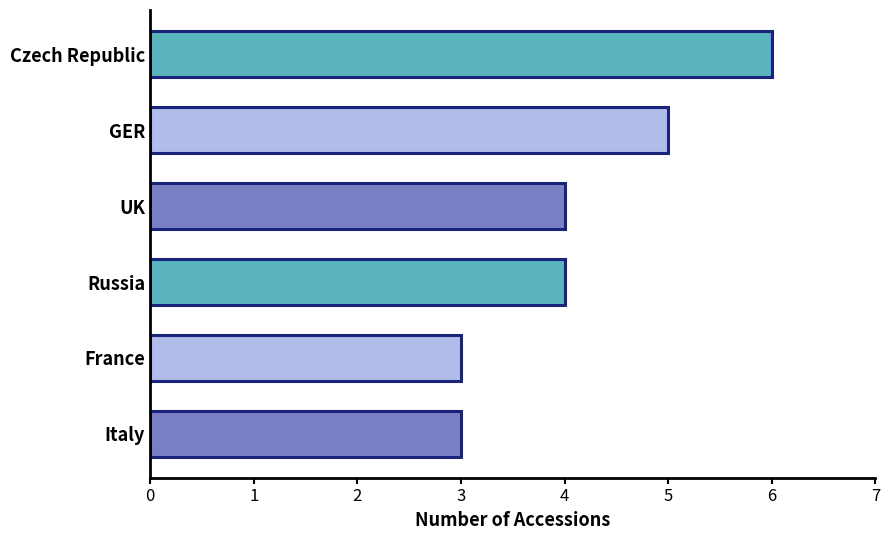

What is the label of the 5th bar from the top?

France